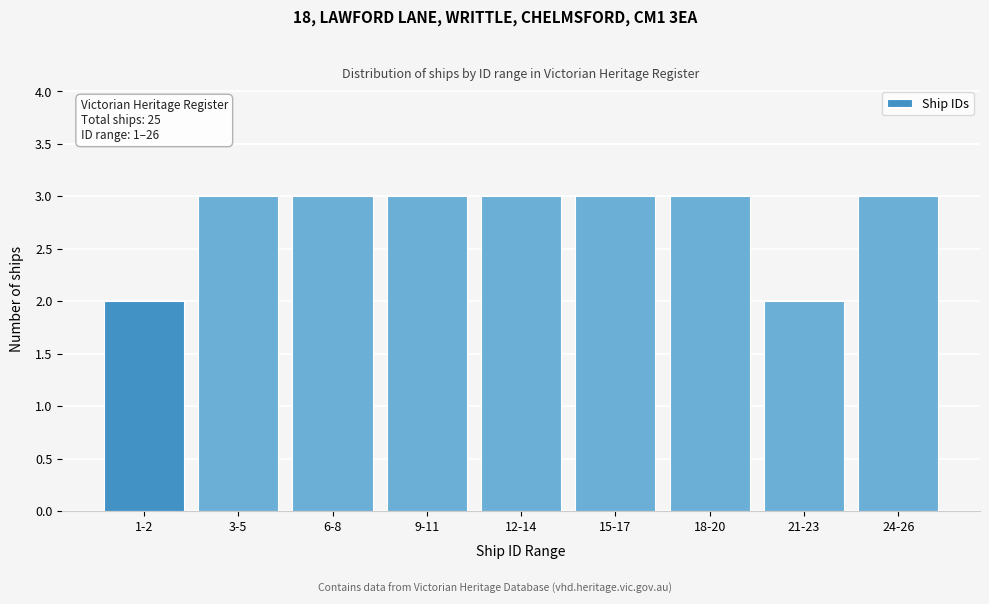

Reading left to right, extract all data points from this chart.

2	3	3	3	3	3	3	2	3